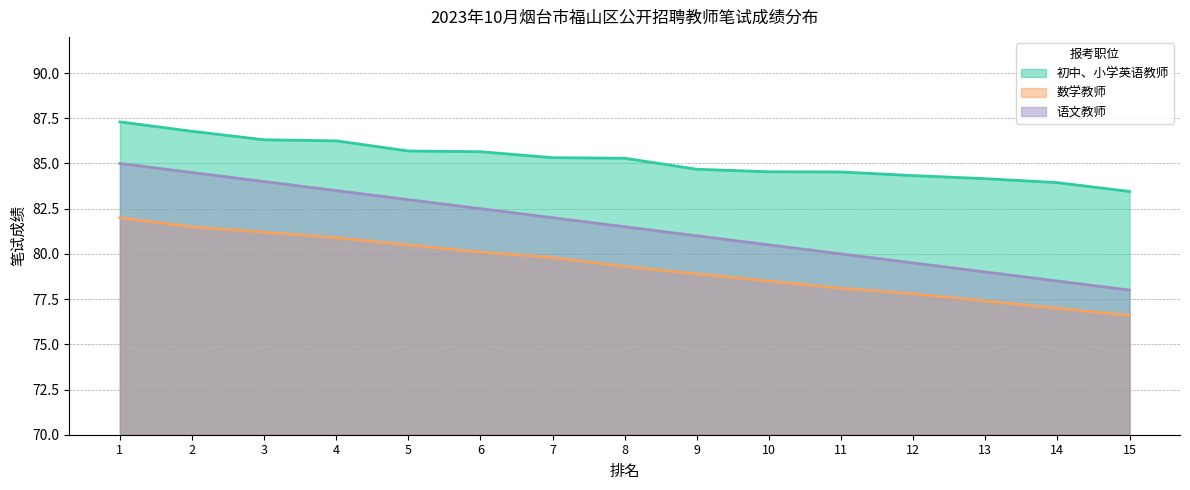

At how many categories does at least one series exceed 80?

15